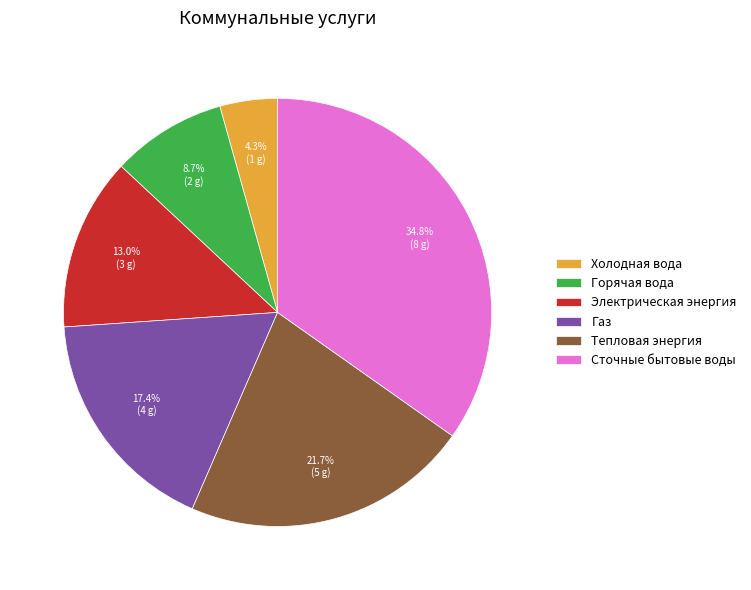

Approximately how many times larger is the value at Тепловая энергия compared to Горячая вода?

2.5